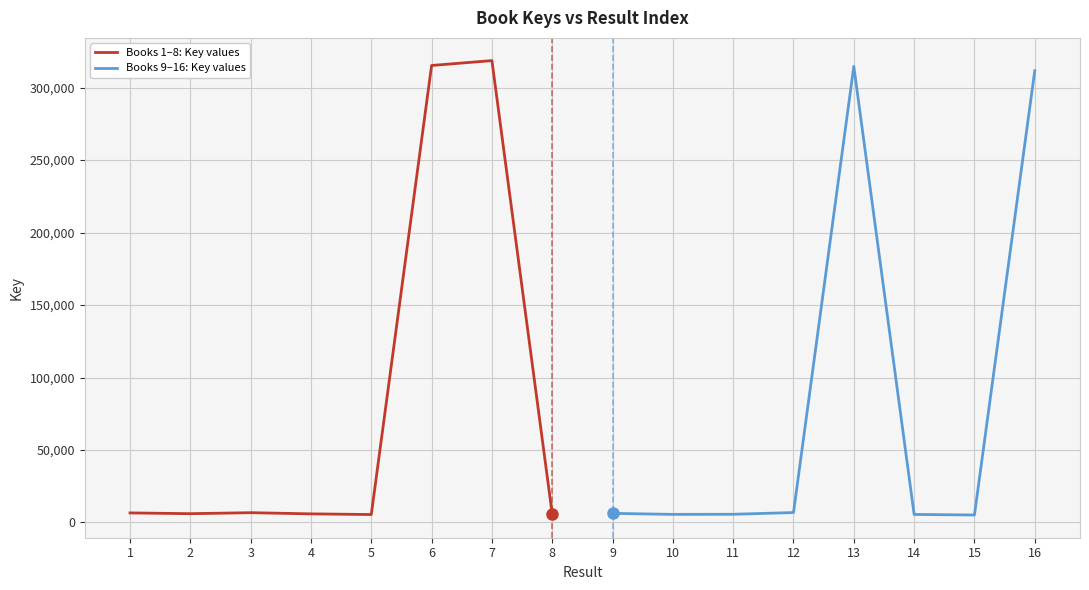

Rank the series at 2 from lowest to highest value.

Books 9–16: Key values, Books 1–8: Key values